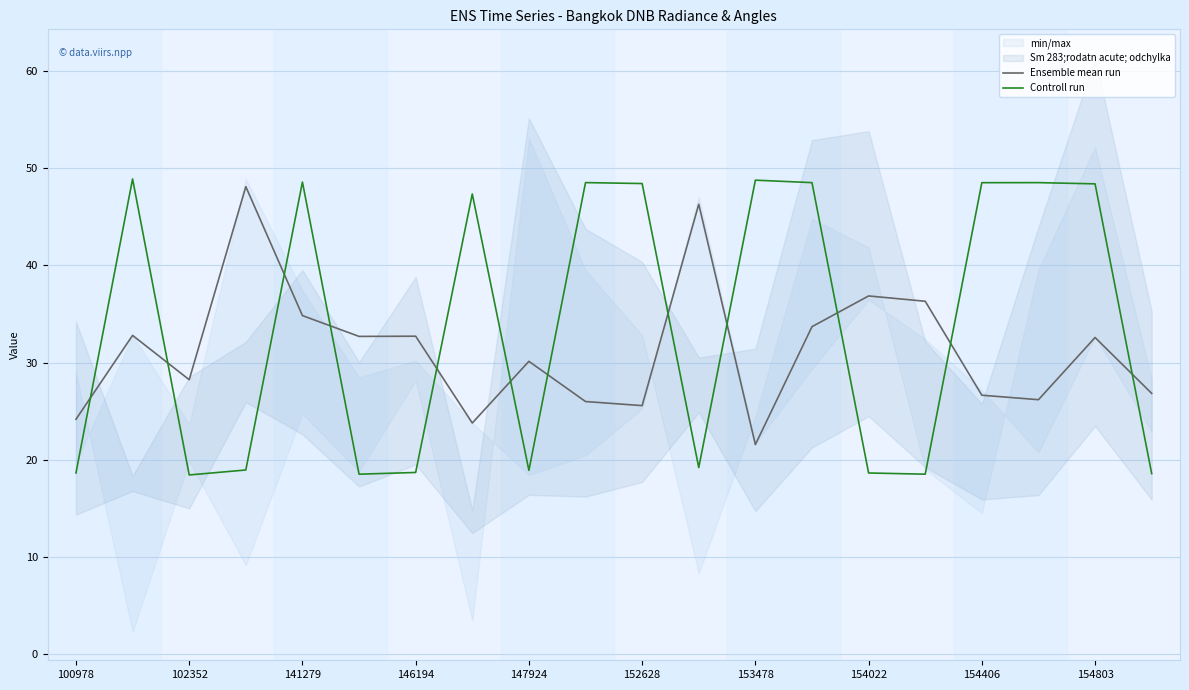

How many times do Controll run and Ensemble mean run cross each other?

12